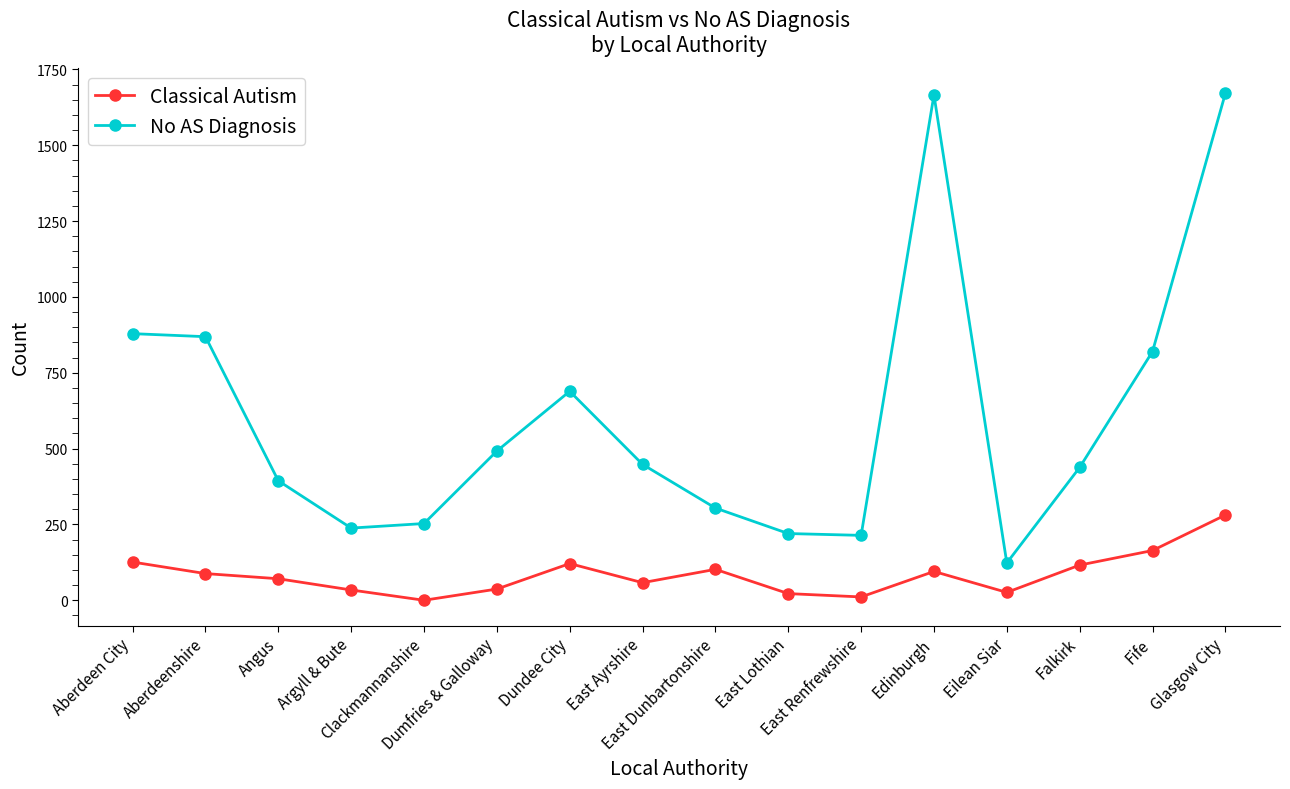

True or false: No AS Diagnosis has more than 0 interior local peaks.

True